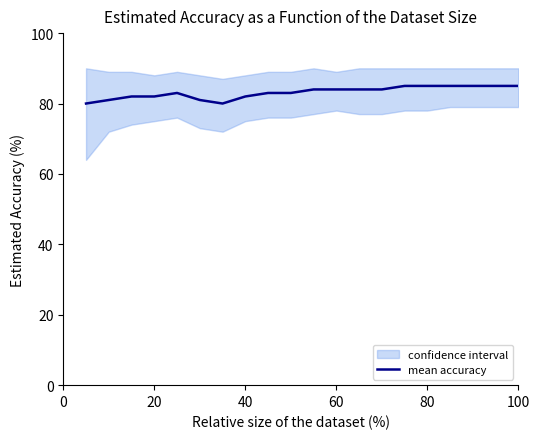

What is the highest value of the mean accuracy series?

85